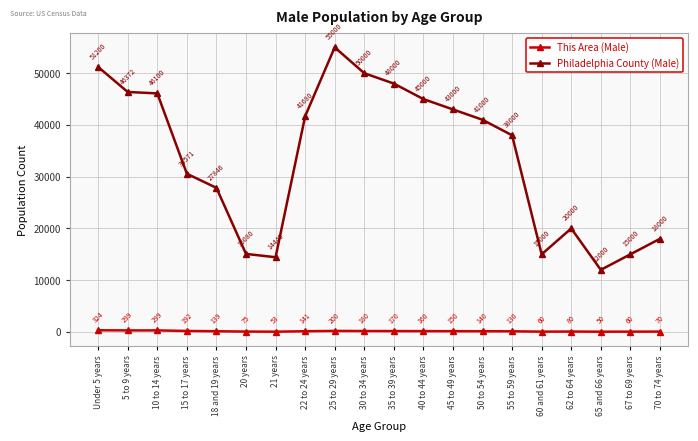

How many data points in This Area (Male) are less than 141?

10